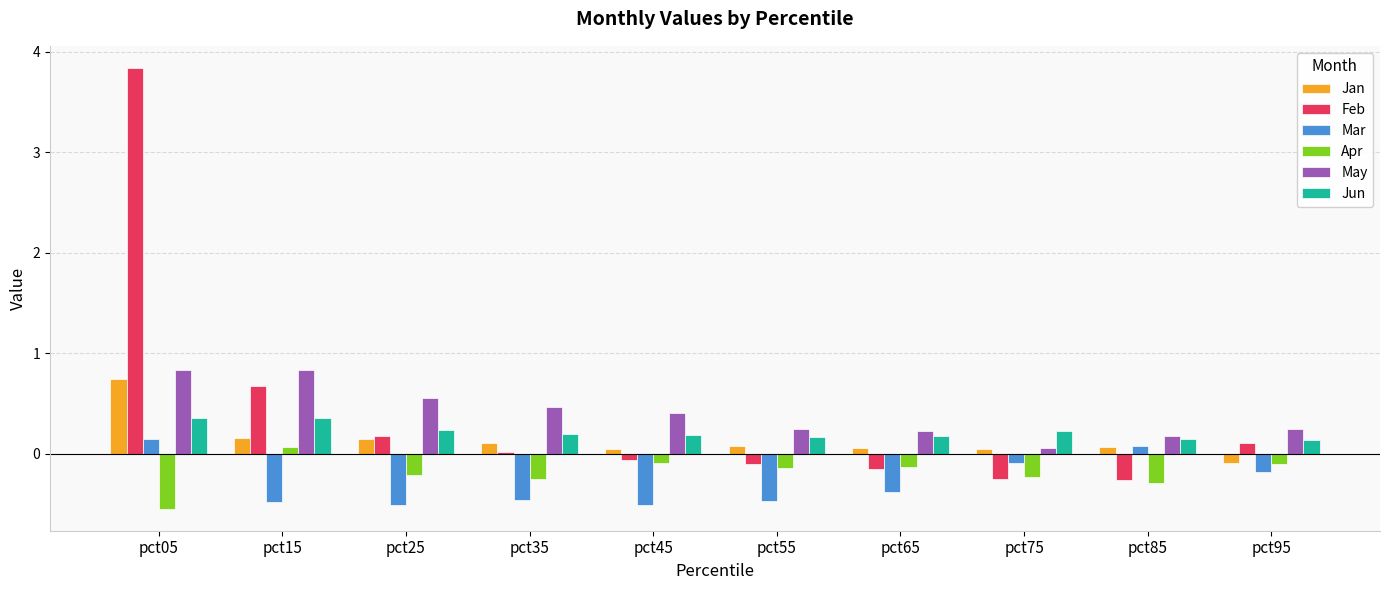

What is the sum of all Jun values?

2.2